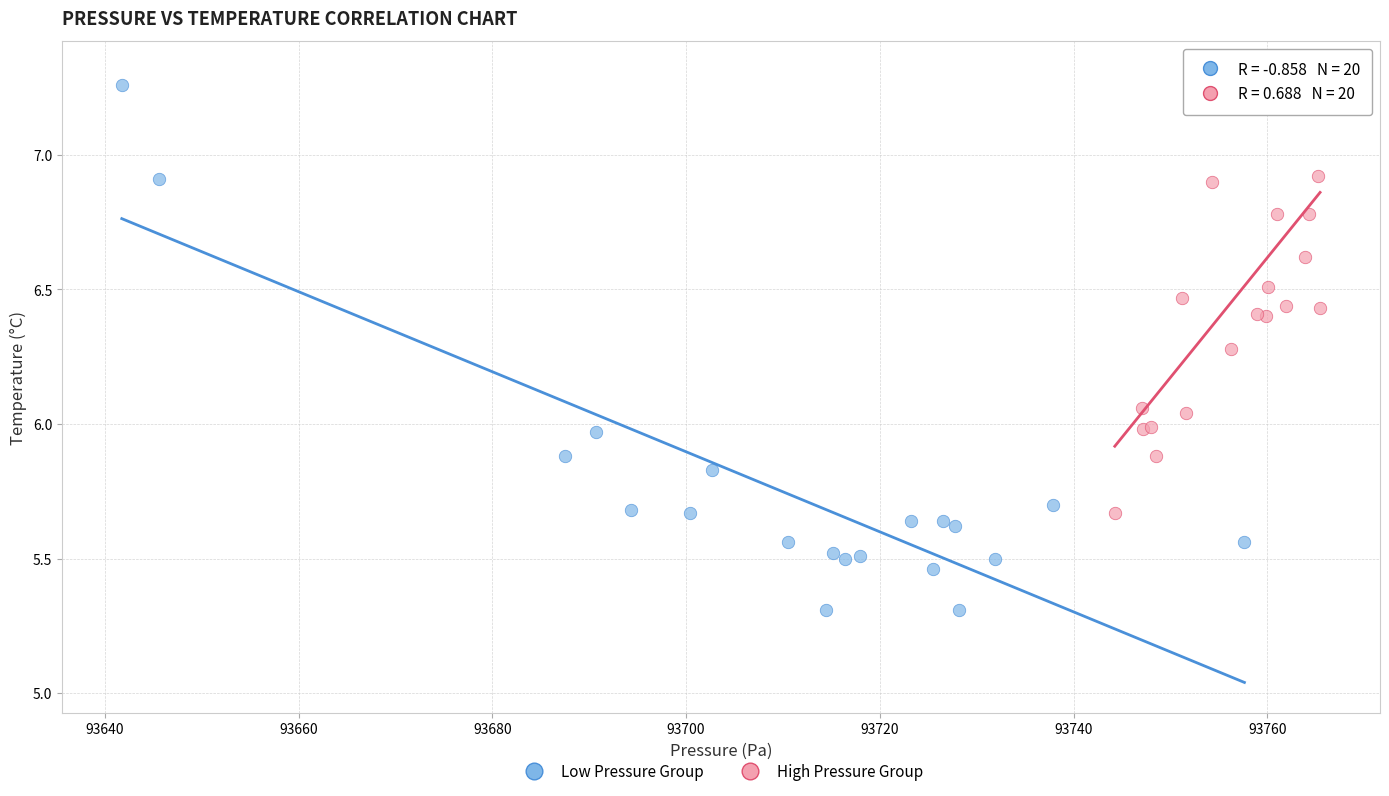

Which series contains the lowest Y value?

Low Pressure Group